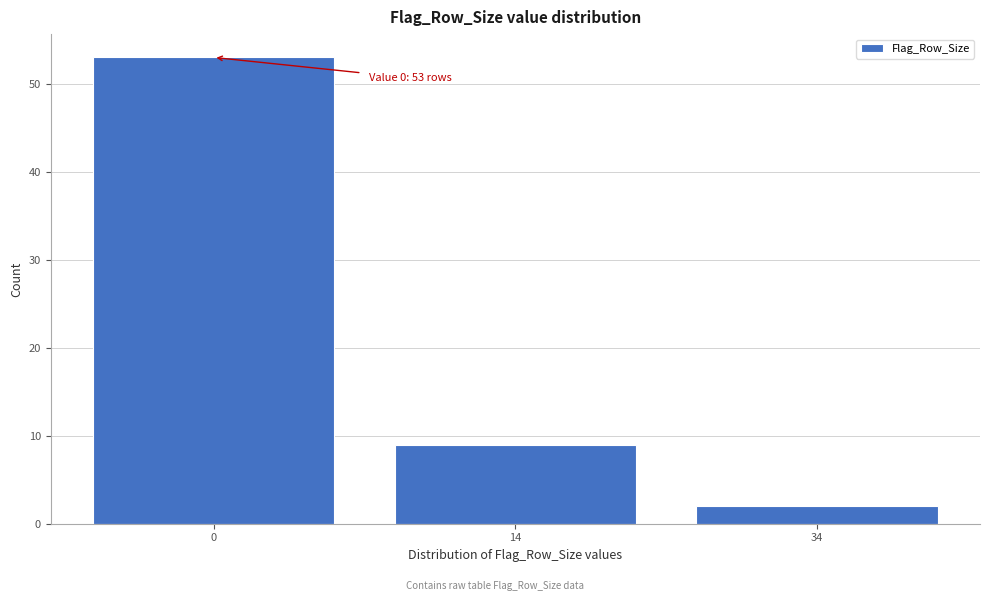

Reading right to left, transcribe all the data shown in this chart.

34=2	14=9	0=53